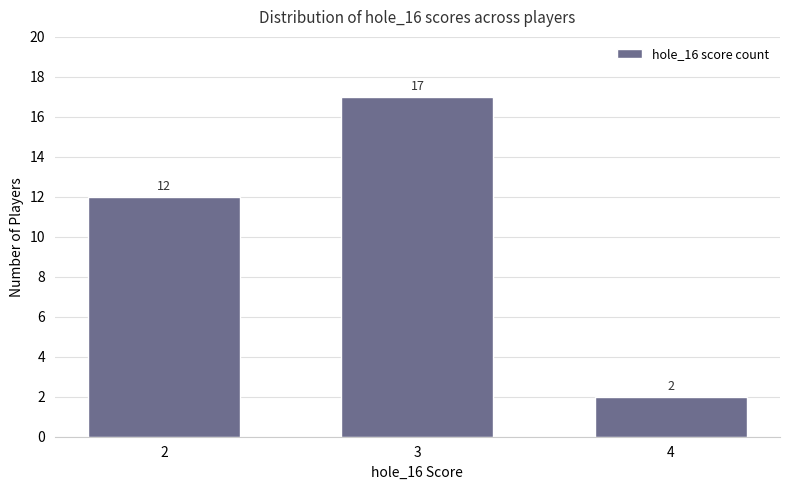

The value at 4 is 2. True or false?

True